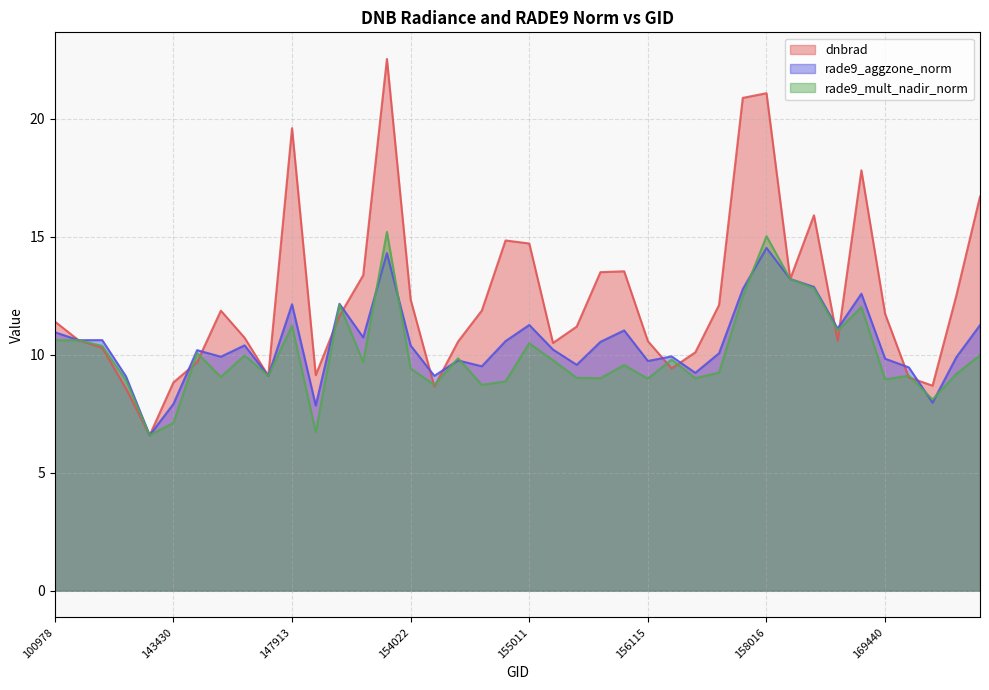

Reading right to left, what are all the values shown in this chart?

dnbrad: 170155=16.7	169981=12.5	169799=8.7	169621=9.0	169440=11.7	169262=17.8	168722=10.6	158550=15.9	158374=13.2	158016=21.1	157819=20.9	157034=12.1	156479=10.1	156294=9.4	156115=10.6	155937=13.5	155739=13.5	155557=11.2	155191=10.5	155011=14.7	154803=14.8	154607=11.9	154406=10.6	154213=8.6	154022=12.3	153840=22.5	153652=13.4	153371=11.6	148741=9.1	147913=19.6	146385=9.1	146194=10.7	145028=11.9	144221=9.7	143430=8.8	143237=6.6	103686=8.6	102352=10.3	101102=10.6	100978=11.4
rade9_aggzone_norm: 170155=11.3	169981=9.9	169799=8.0	169621=9.5	169440=9.8	169262=12.6	168722=11.1	158550=12.9	158374=13.2	158016=14.5	157819=12.8	157034=10.1	156479=9.2	156294=9.9	156115=9.7	155937=11.0	155739=10.5	155557=9.6	155191=10.2	155011=11.3	154803=10.6	154607=9.5	154406=9.8	154213=9.1	154022=10.4	153840=14.3	153652=10.7	153371=12.2	148741=7.8	147913=12.1	146385=9.1	146194=10.4	145028=9.9	144221=10.2	143430=7.9	143237=6.6	103686=9.1	102352=10.6	101102=10.6	100978=11.0
rade9_mult_nadir_norm: 170155=10.0	169981=9.2	169799=8.1	169621=9.1	169440=9.0	169262=12.0	168722=11.0	158550=12.8	158374=13.2	158016=15.0	157819=12.5	157034=9.2	156479=9.0	156294=9.8	156115=9.0	155937=9.6	155739=9.0	155557=9.0	155191=9.8	155011=10.5	154803=8.9	154607=8.7	154406=9.8	154213=8.7	154022=9.4	153840=15.2	153652=9.7	153371=12.1	148741=6.7	147913=11.2	146385=9.1	146194=10.0	145028=9.1	144221=10.1	143430=7.1	143237=6.6	103686=8.9	102352=10.4	101102=10.6	100978=10.6